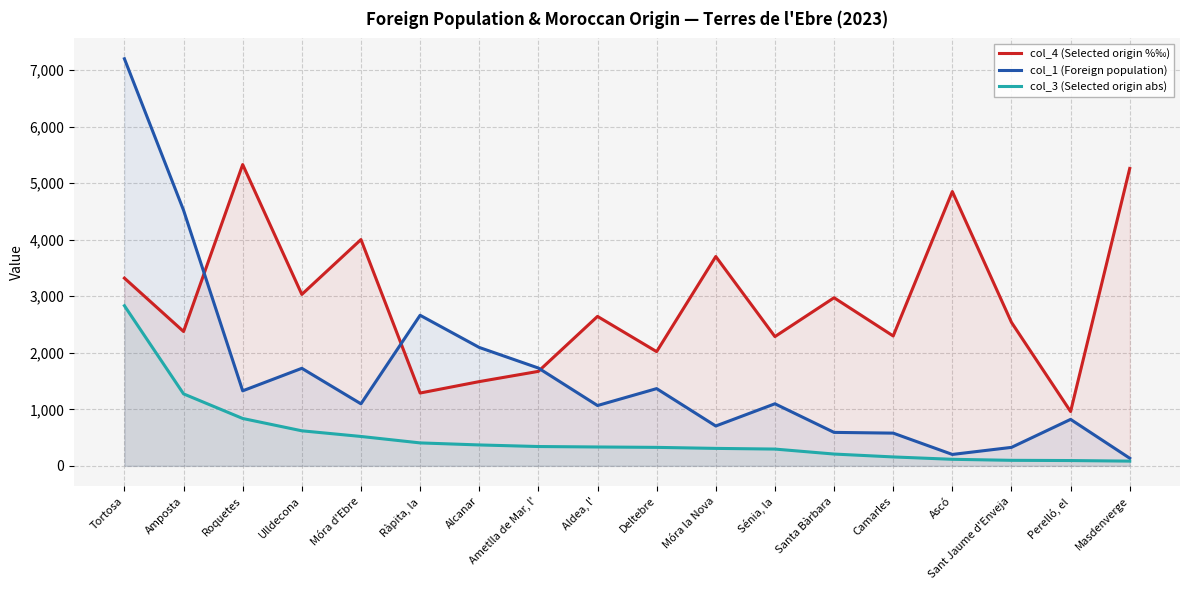

What are all the series names shown in the legend?

col_4 (Selected origin %‰), col_1 (Foreign population), col_3 (Selected origin abs)